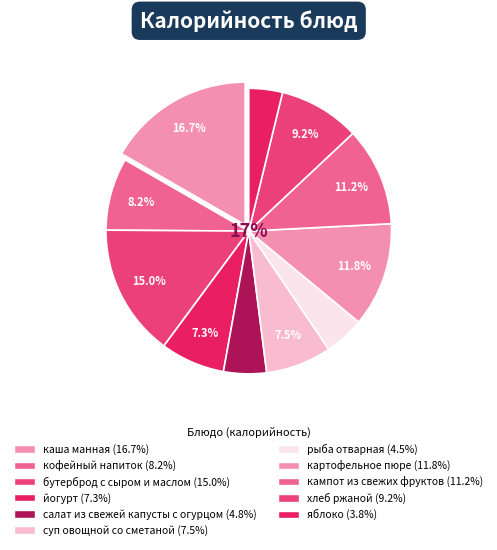

Rank the categories by value from lowest to highest.

яблоко, рыба отварная, салат из свежей капусты с огурцом, йогурт, суп овощной со сметаной, кофейный напиток, хлеб ржаной, кампот из свежих фруктов, картофельное пюре, бутерброд с сыром и маслом, каша манная